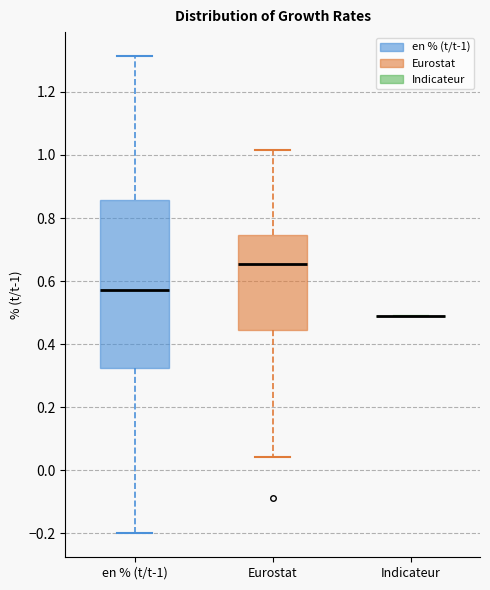

Reading left to right, read every box against the y-axis: the position of its median line, the range the box covers, and the ends of its whiskers. The values are not printed on the chart, so give them approximately, as read against the axis.

en % (t/t-1): median 0.58, box 0.32 to 0.86, whiskers -0.20 to 1.32
Eurostat: median 0.66, box 0.44 to 0.74, whiskers 0.04 to 1.02
Indicateur: box collapsed to a line at 0.48, whiskers 0.48 to 0.48